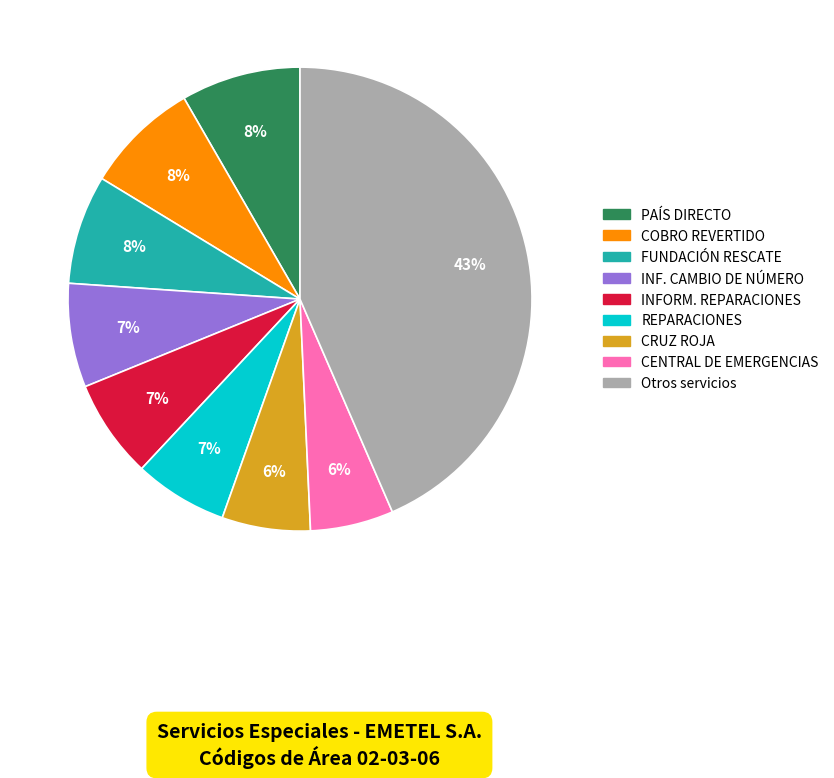

Does any single category account for the majority?

No